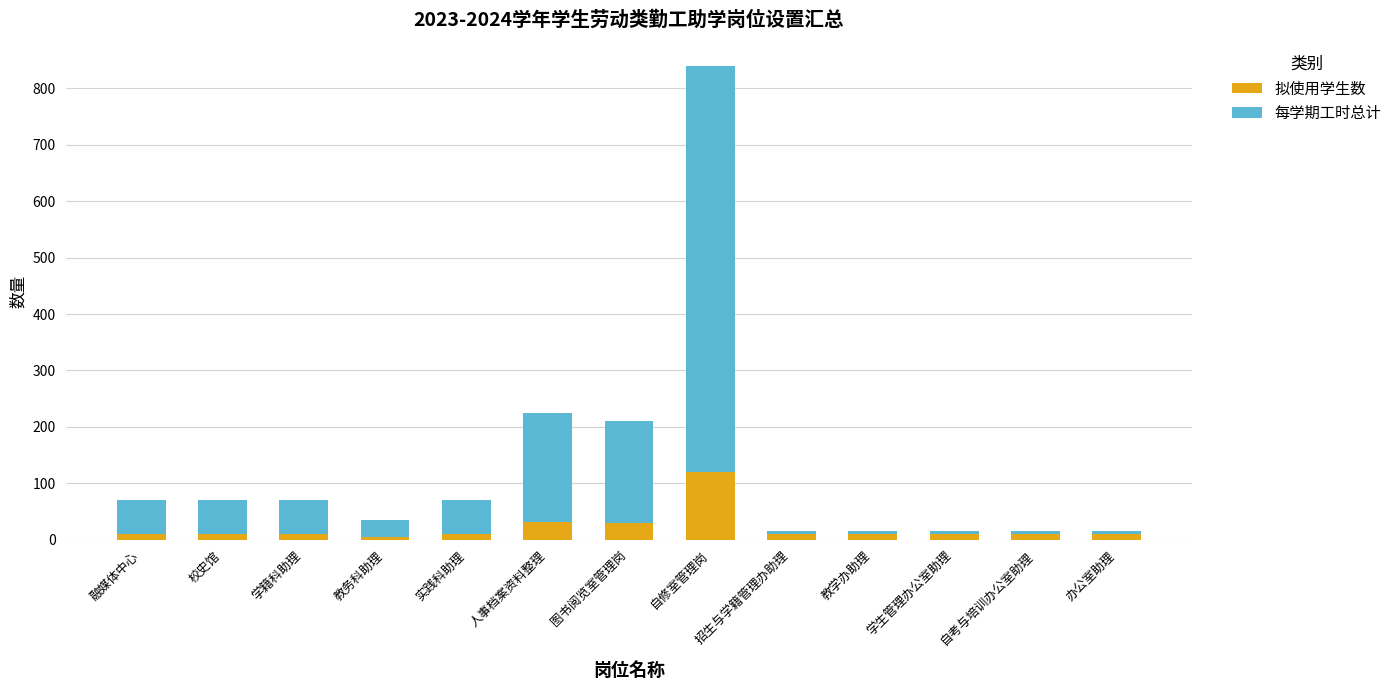

The 拟使用学生数 series shows 30 at 图书阅览室管理岗. True or false?

True